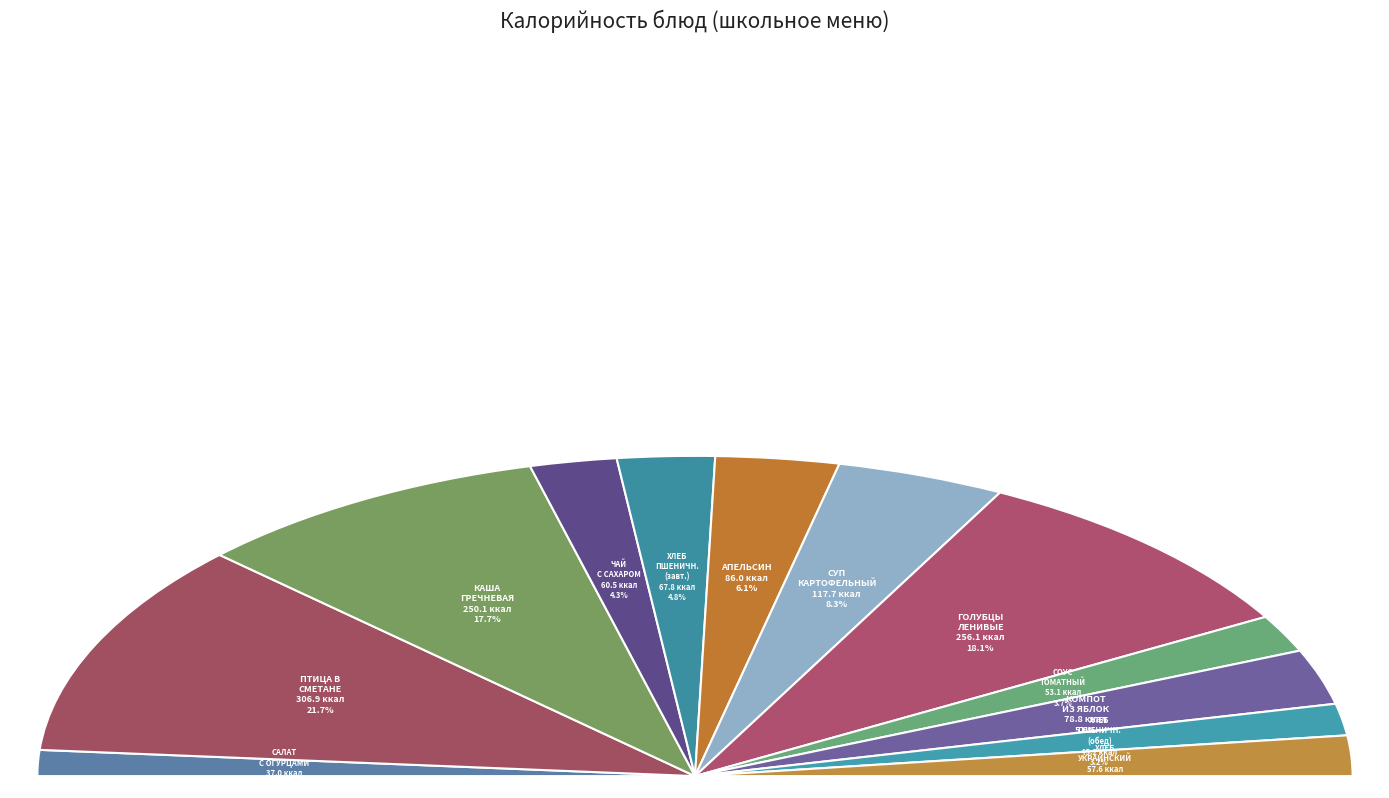

What is the largest slice in the pie chart?

ПТИЦА ТУШЕННАЯ В СМЕТАННОМ СОУСЕ